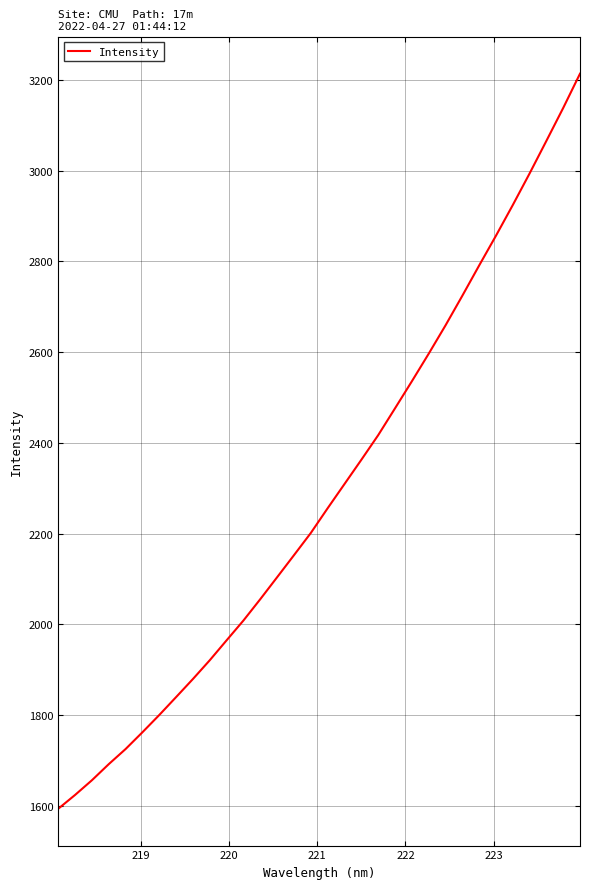

How many lines are shown in the chart?

1